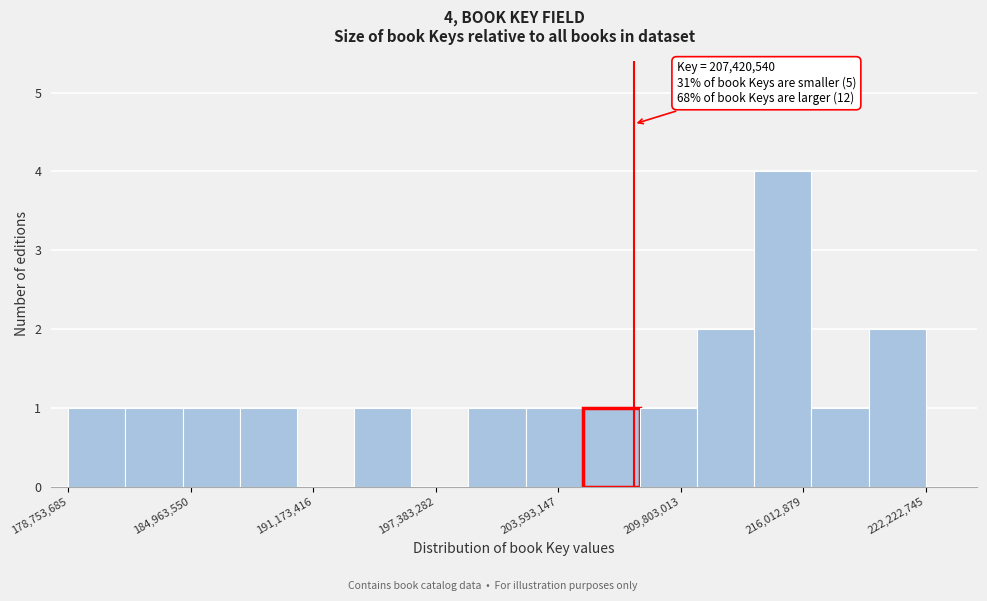

Around what value on the x-axis is the tallest bar? Give the approximate position of its centre, as read against the axis.

215000000